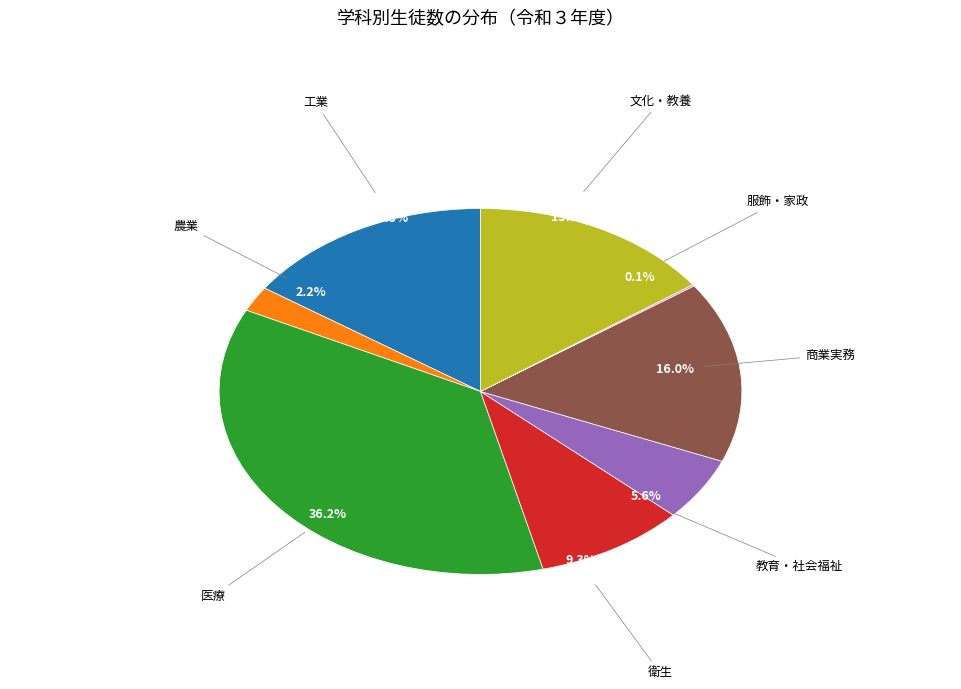

Is there a majority slice in this chart?

No